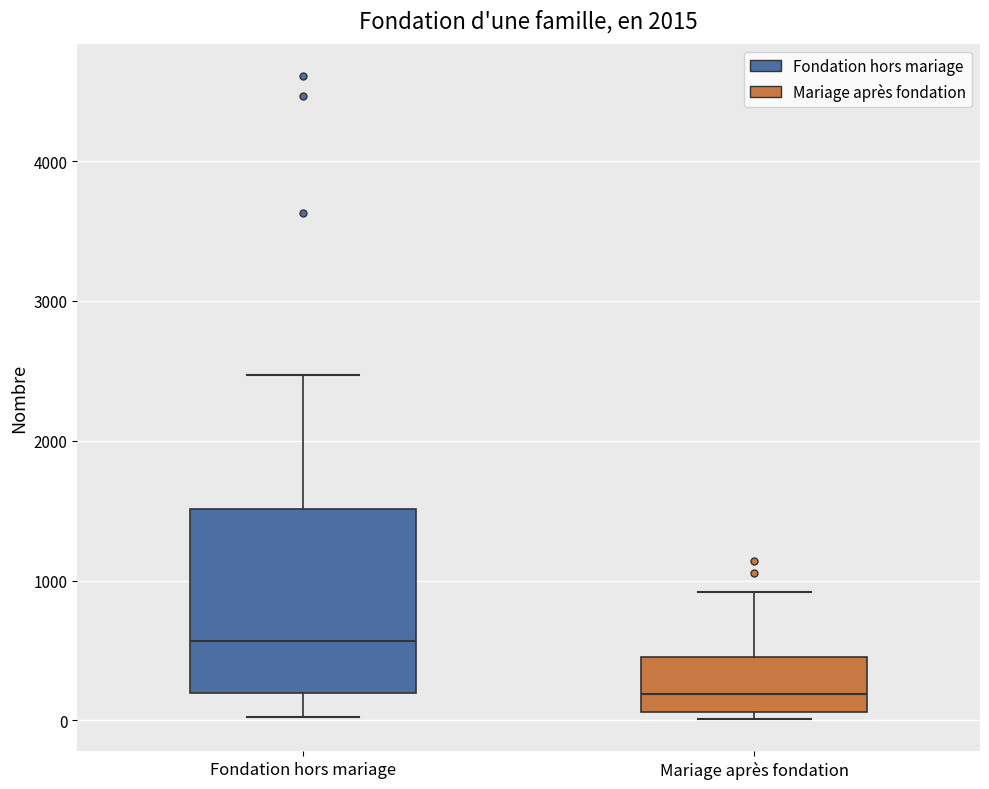

Which box's median line is the highest?

Fondation hors mariage